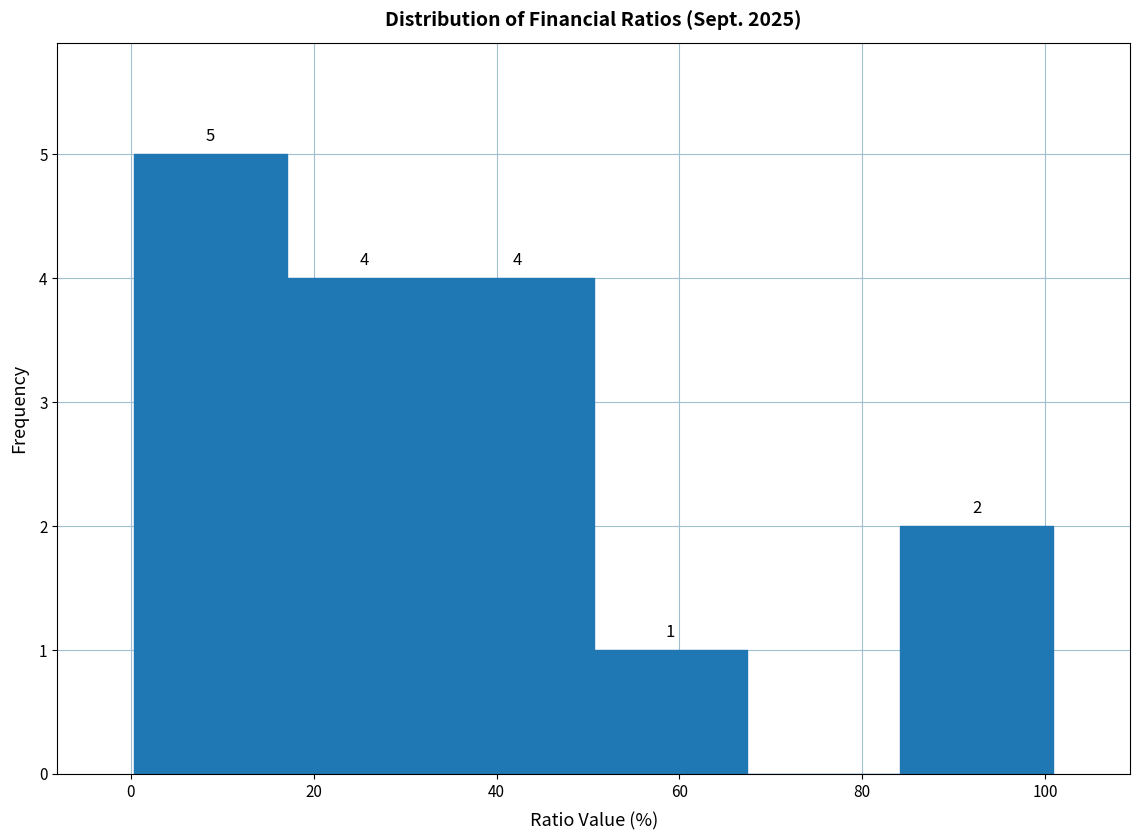

Over which range of the x-axis is the bar tallest?

0 to 18